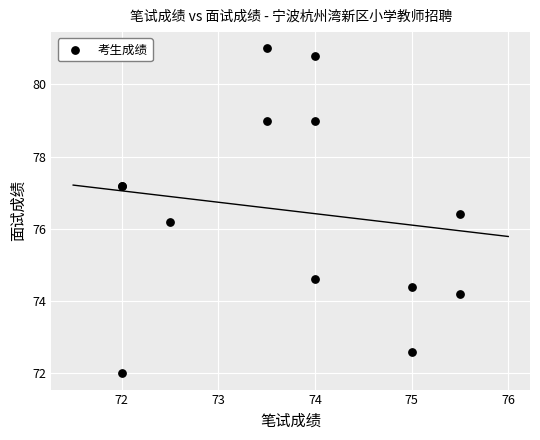

What Y value in the scatter plot is closest to 76?

76.2